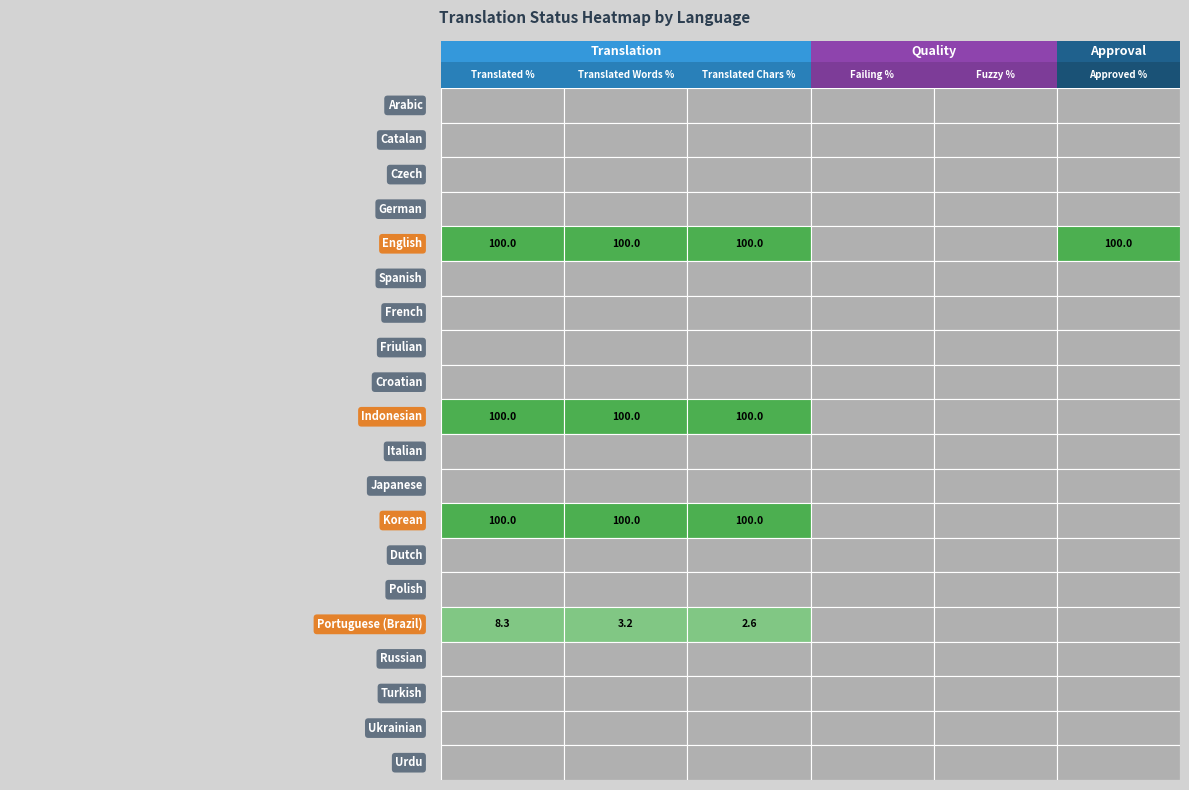

How many values in approved_percent are above zero?

1